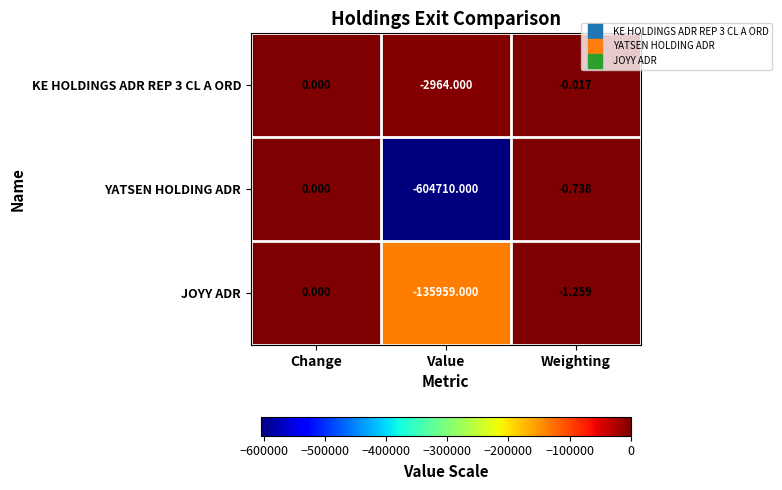

Which series has the largest total across all categories?

KE HOLDINGS ADR REP 3 CL A ORD